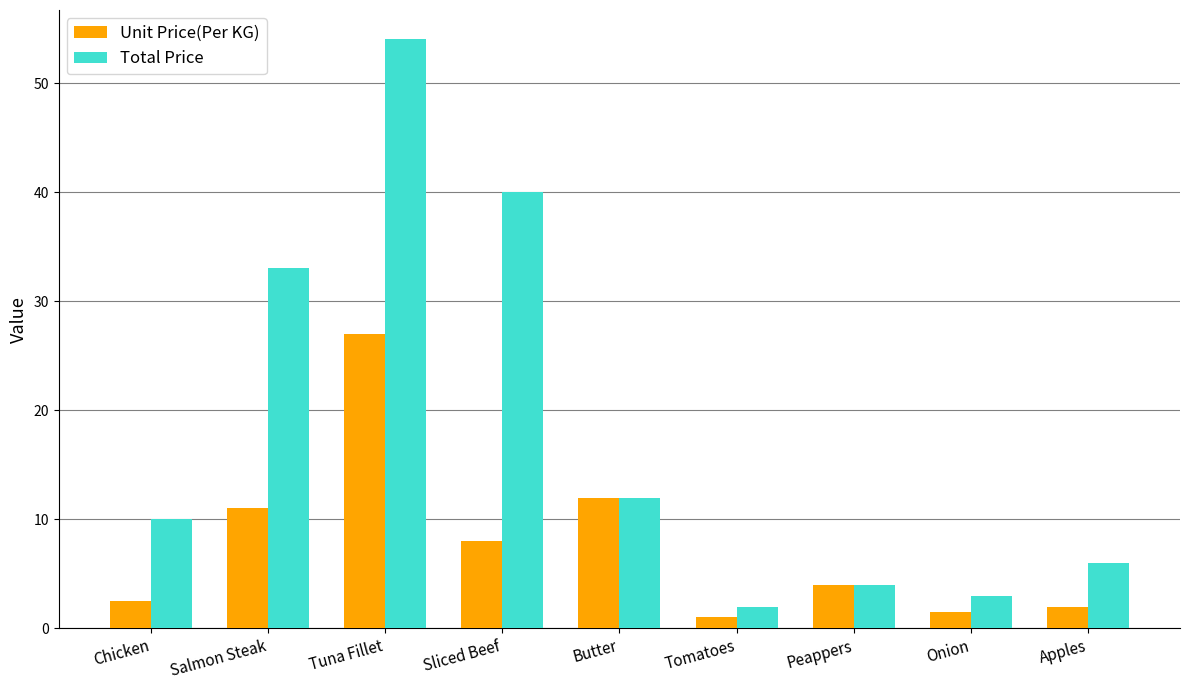

Where is Unit Price(Per KG) nearest to the value 14?

Butter